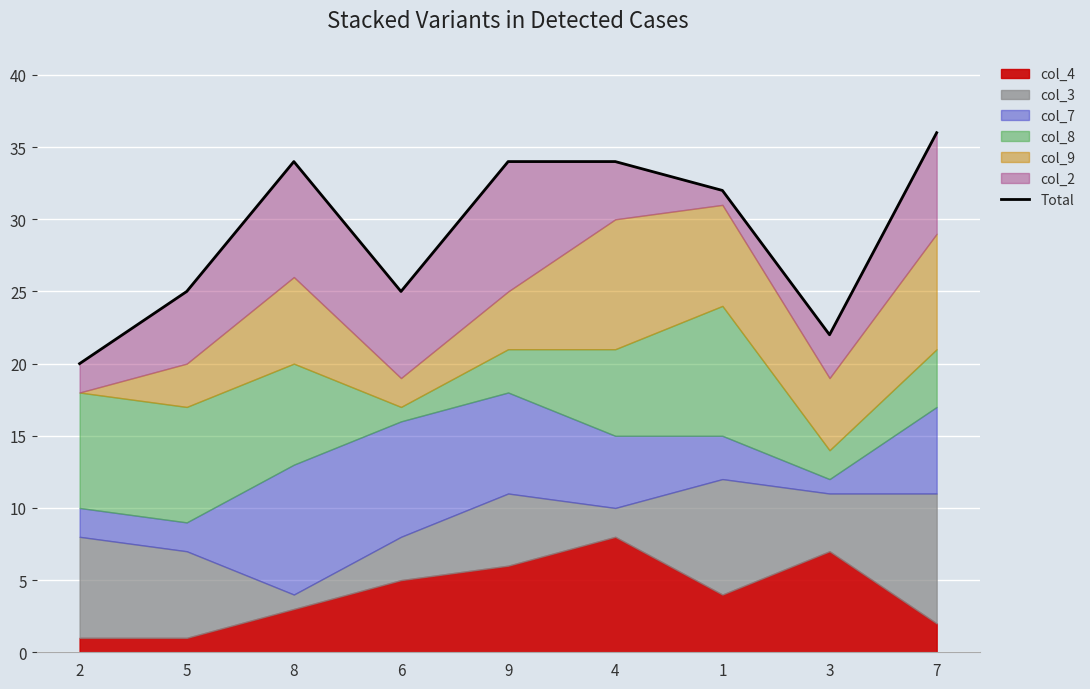

The chart shows a value of 59 at 7. True or false?

False